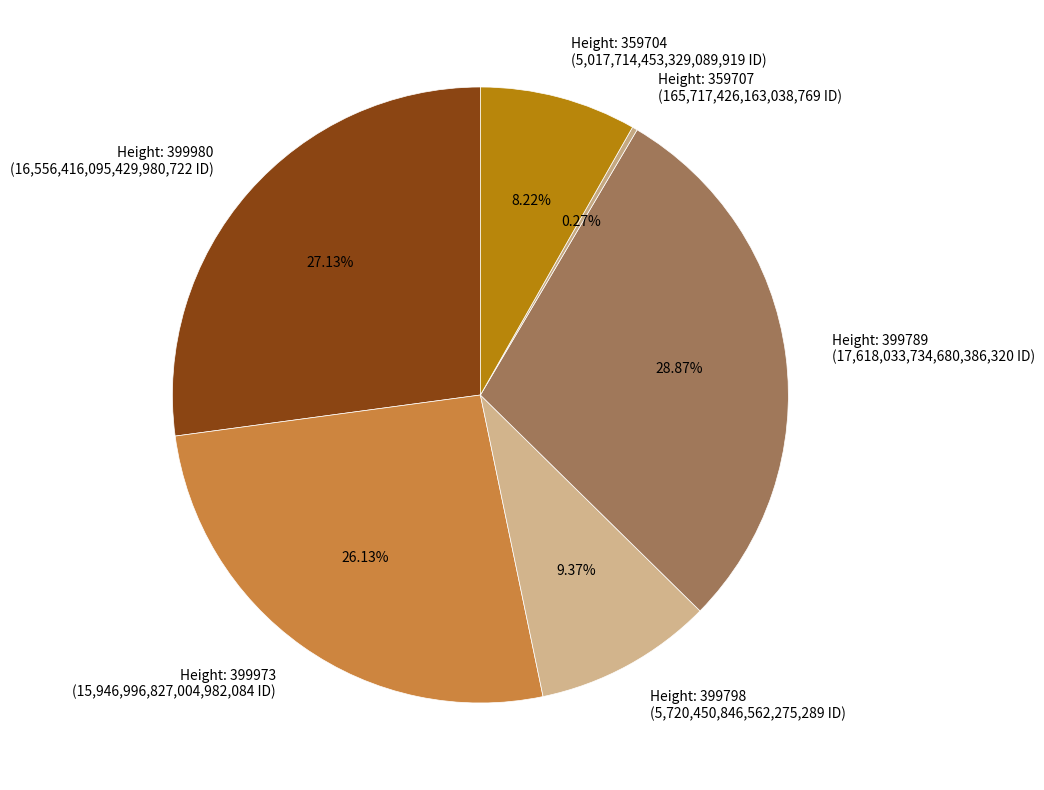

Is there any slice that represents more than half of the pie?

No